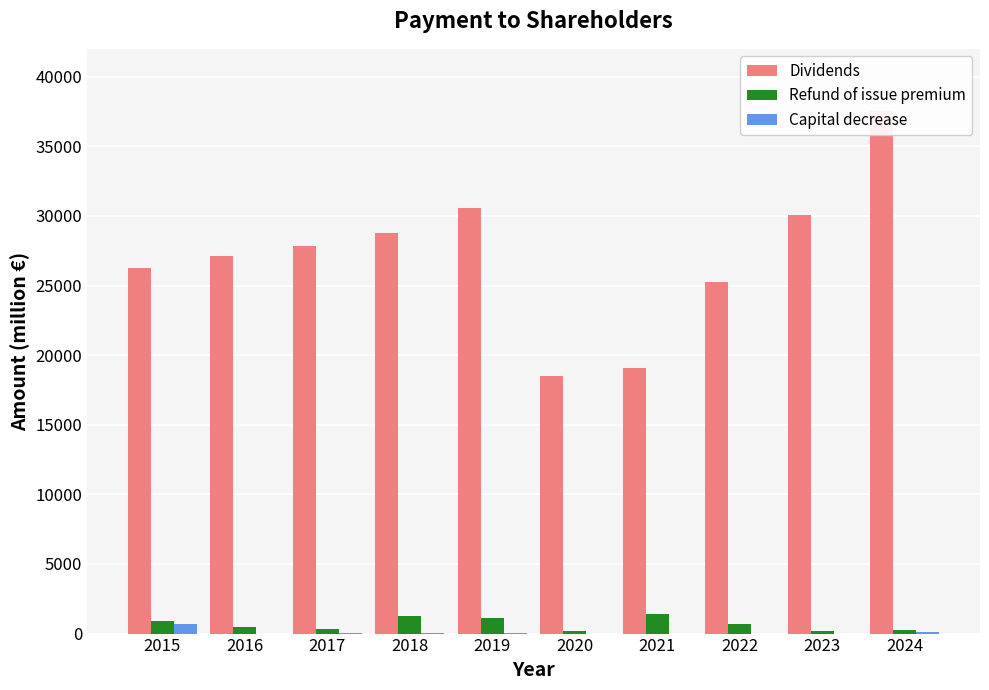

Which category has the highest value in the Capital decrease series?

2015